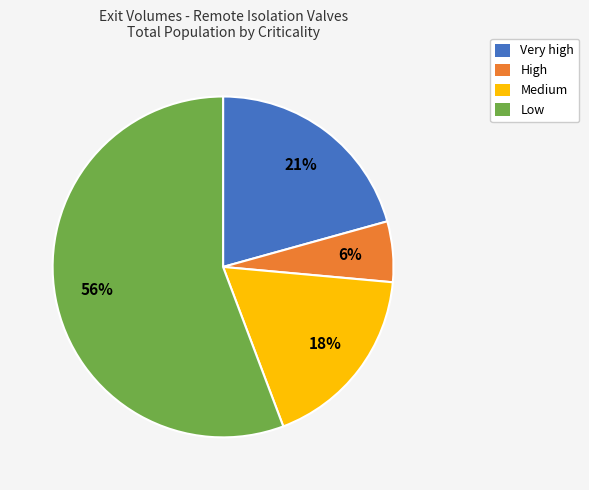

Combined, do Medium and Very high account for over 50%?

No